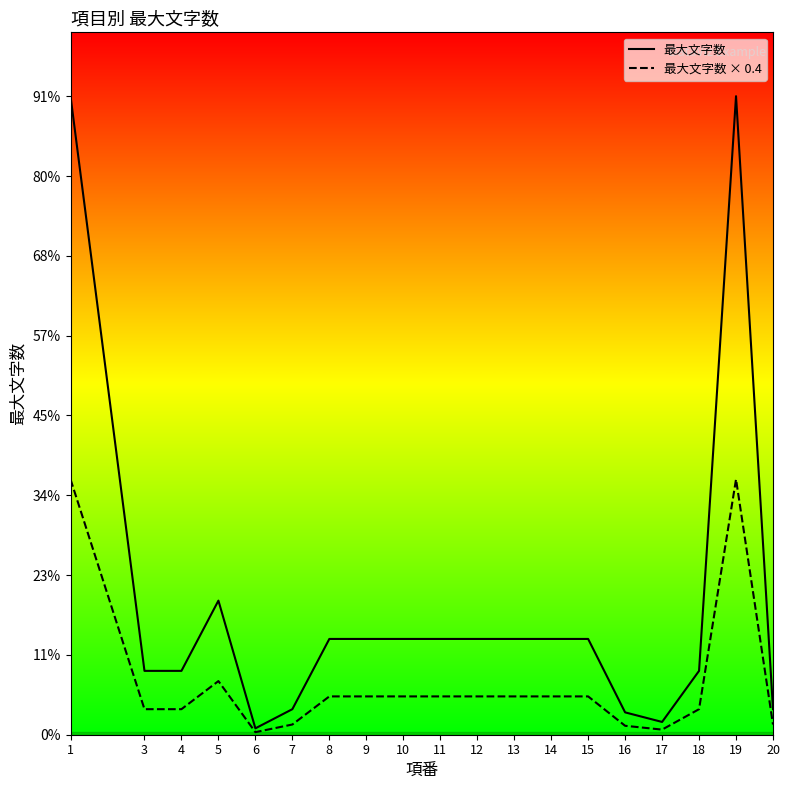

Rank the series by their maximum value, from highest to lowest.

最大文字数, 最大文字数 × 0.4